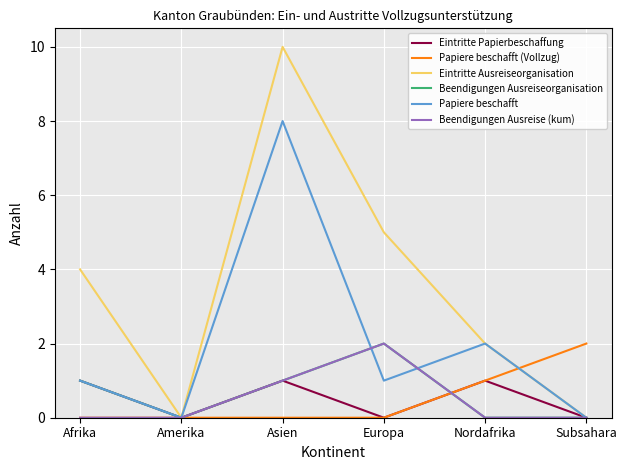

What position from the left is Amerika?

2